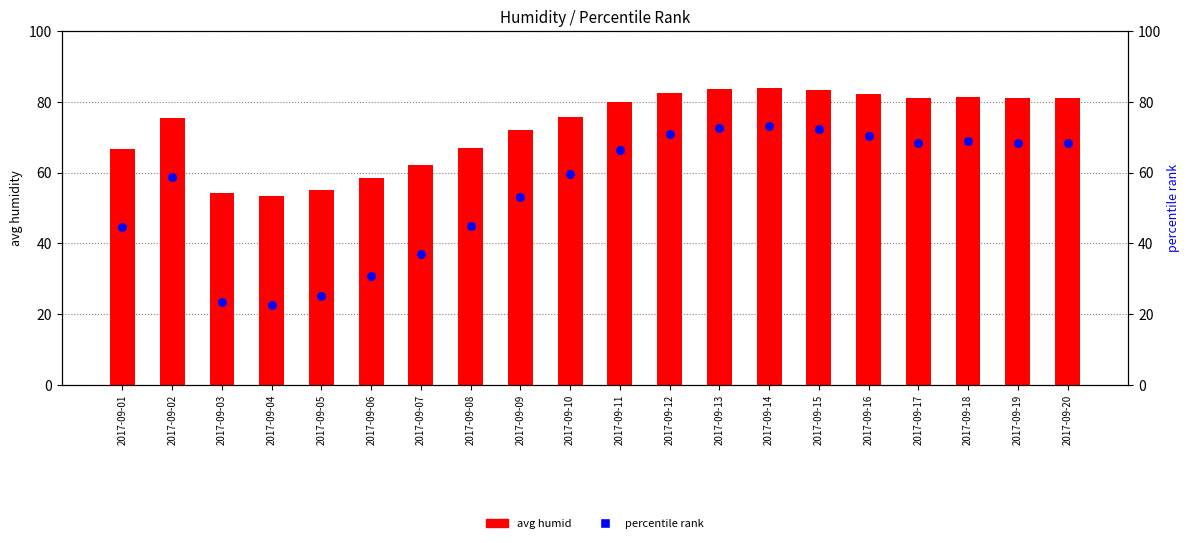

Which series has the widest spread of Y values?

percentile rank